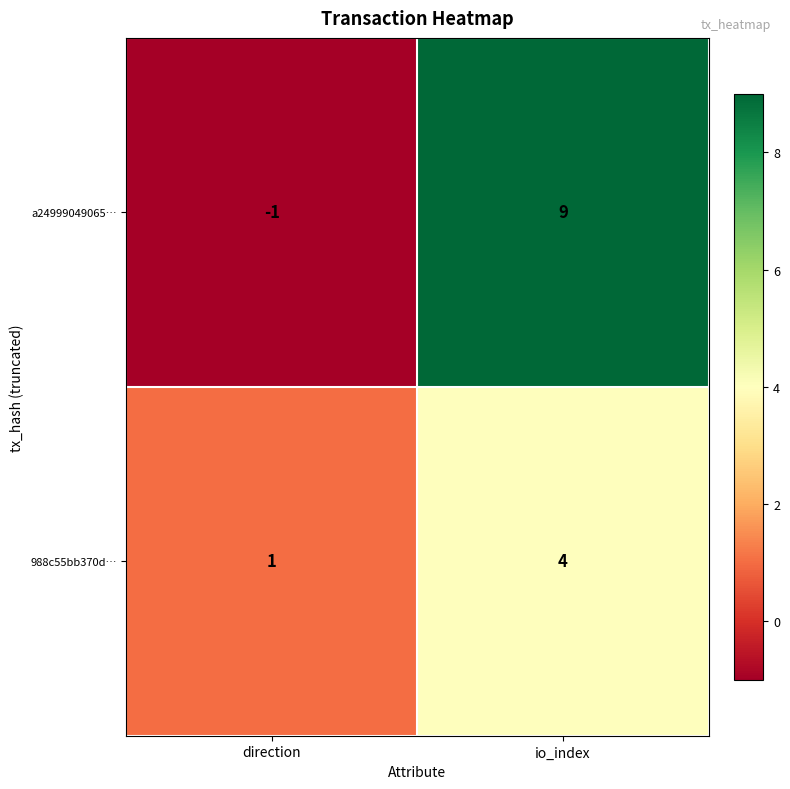

What is the spread (max minus min) of values at io_index?

5